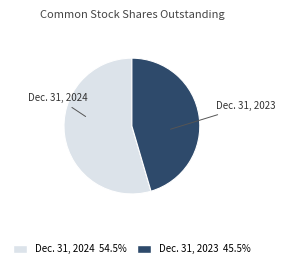

Do Dec. 31, 2023 and Dec. 31, 2024 together represent more than half of the pie?

Yes